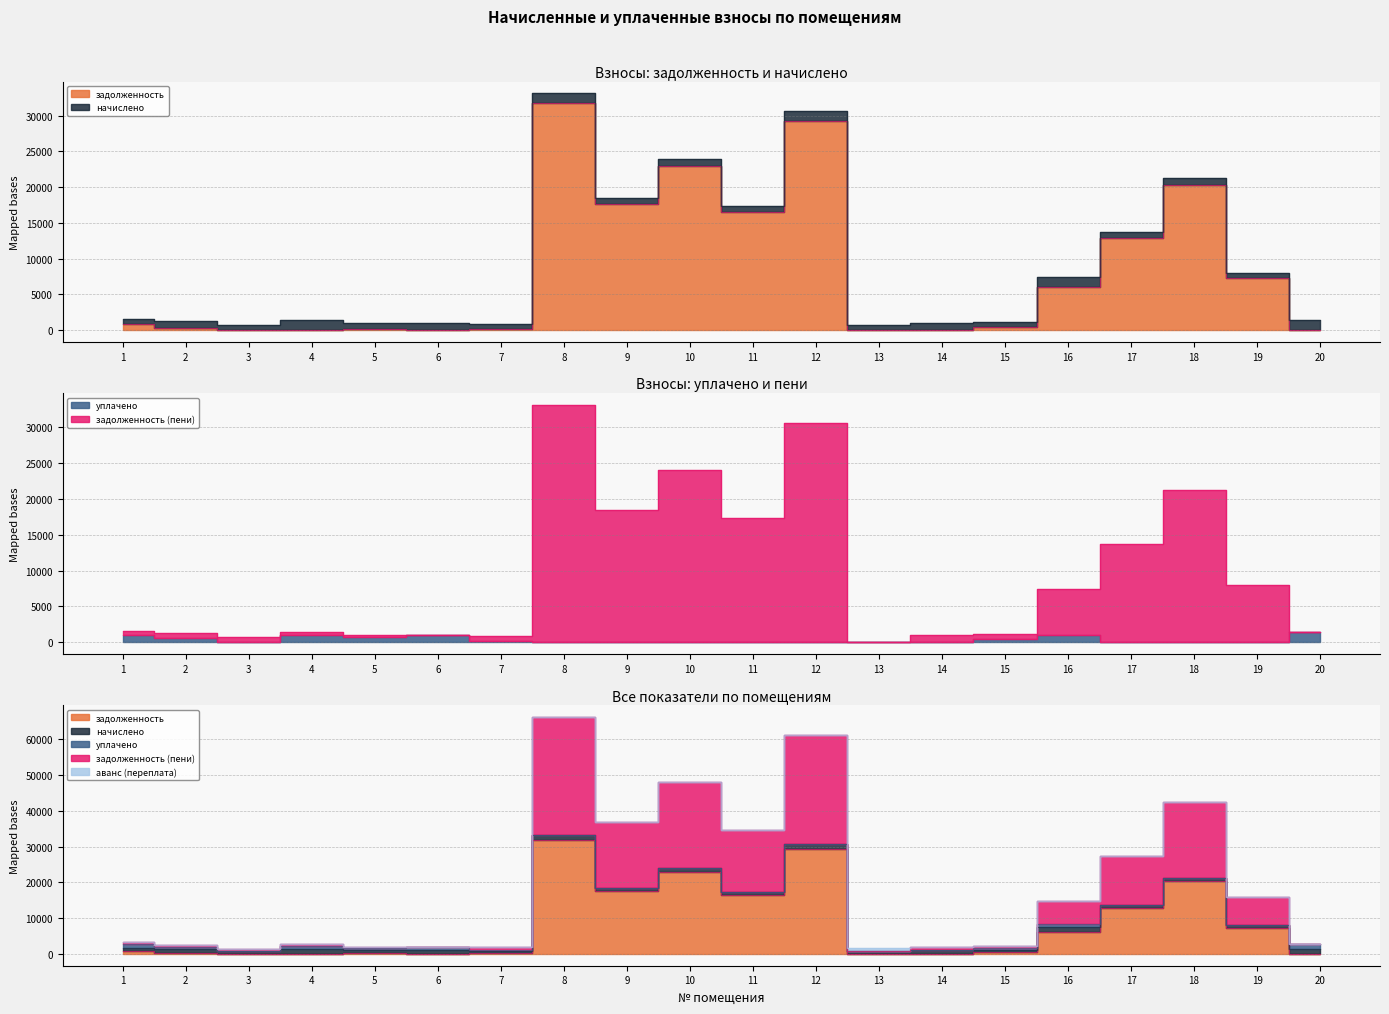

Between which two adjacent categories do задолженность and уплачено first intersect?

2 and 3